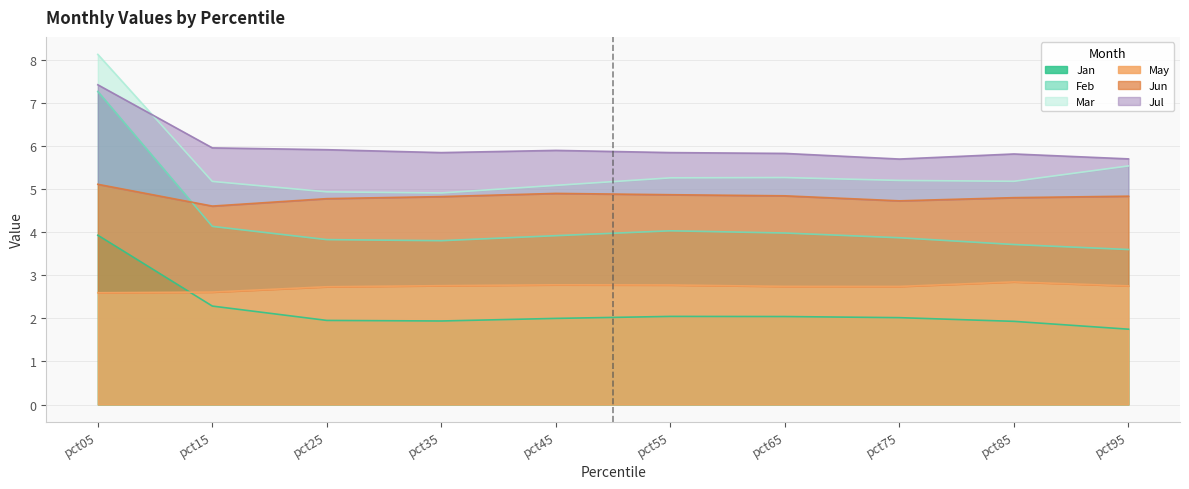

What is the difference between the maximum and minimum values in the Feb series?

3.7